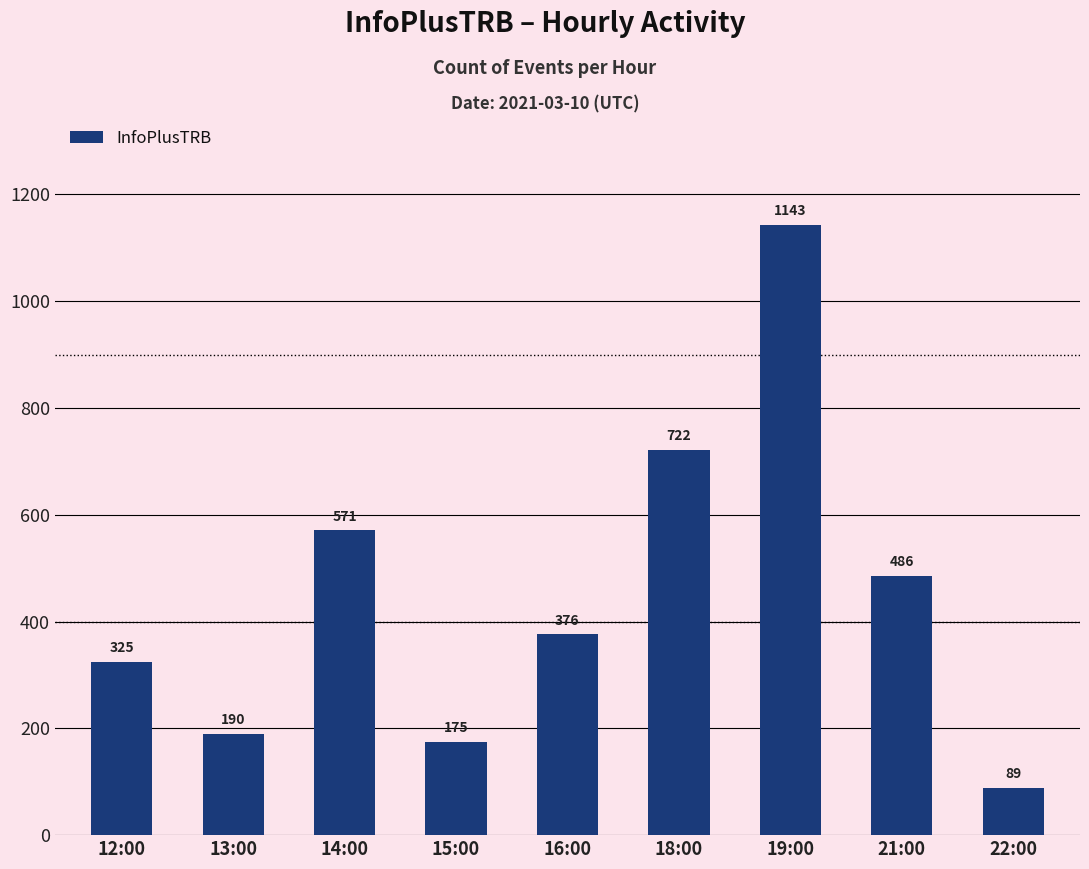

What is the sum of all values?

4077